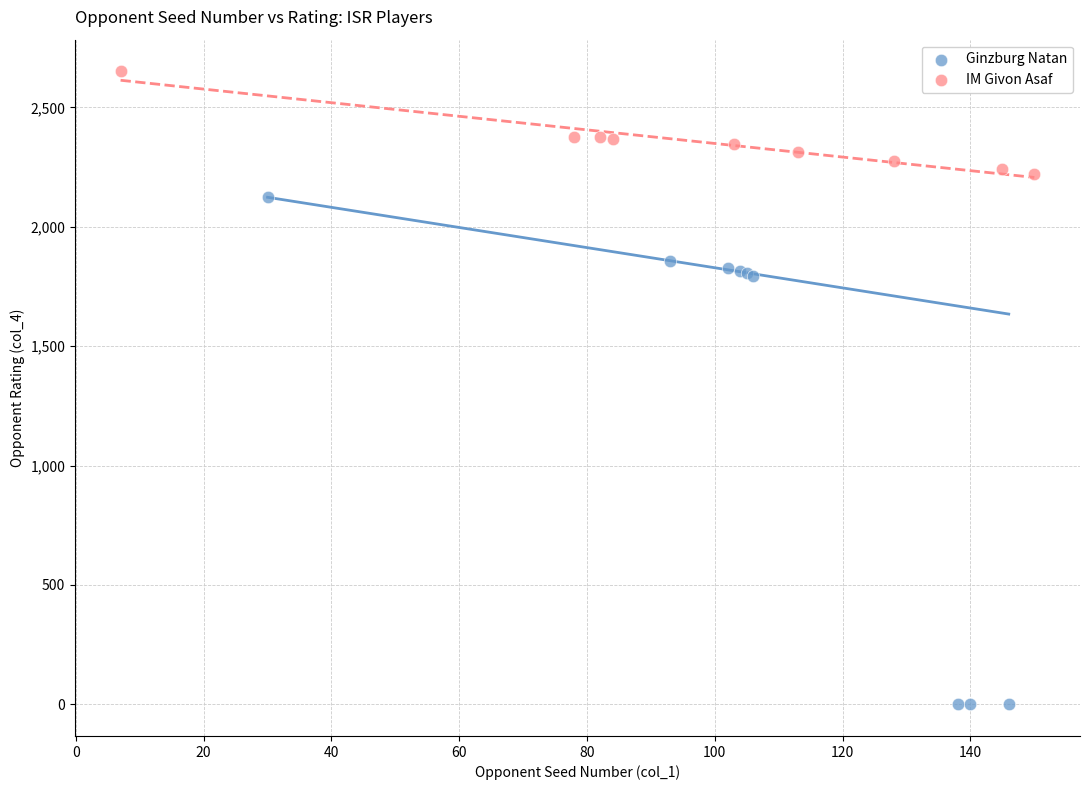

Which series contains the highest Y value?

IM Givon Asaf